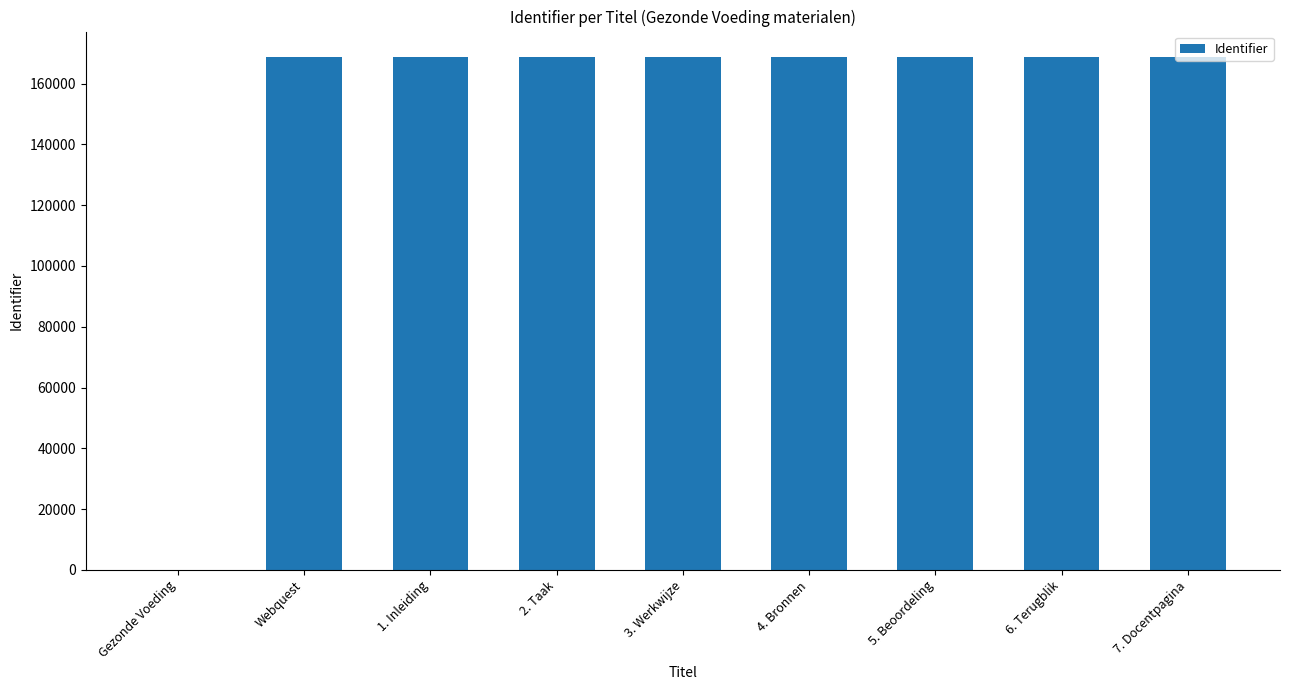

What is the maximum value shown in the chart?

168717